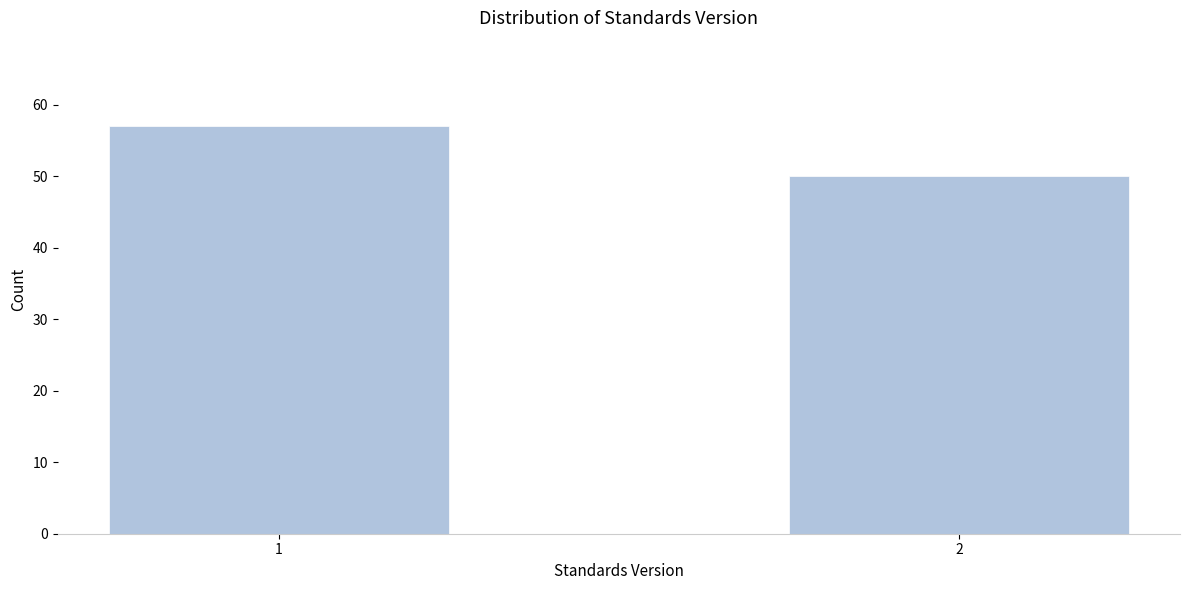

Reading right to left, list all the values displayed in this chart.

2=50	1=57